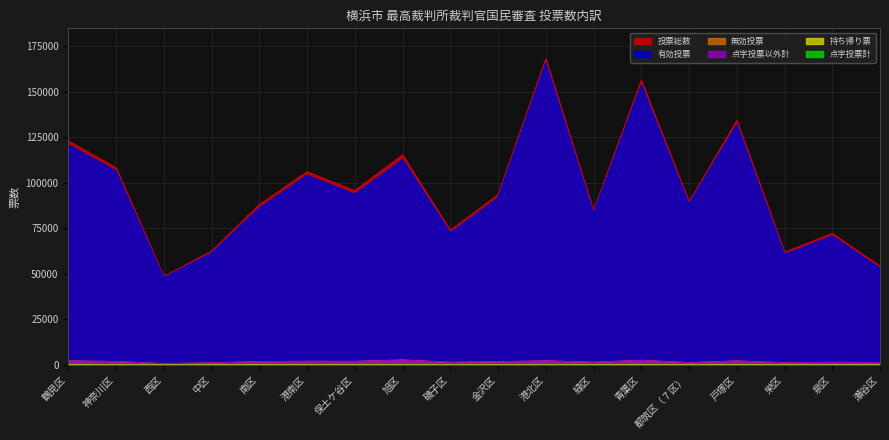

What is the difference between the maximum and minimum values in the 有効投票 series?

117893